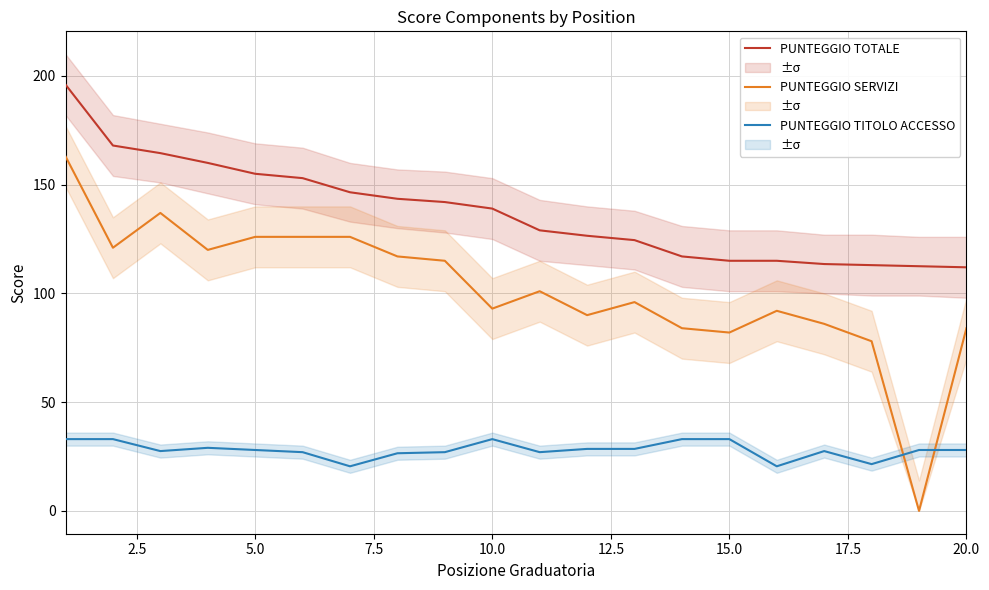

True or false: PUNTEGGIO TOTALE and PUNTEGGIO TITOLO ACCESSO cross at least once.

False